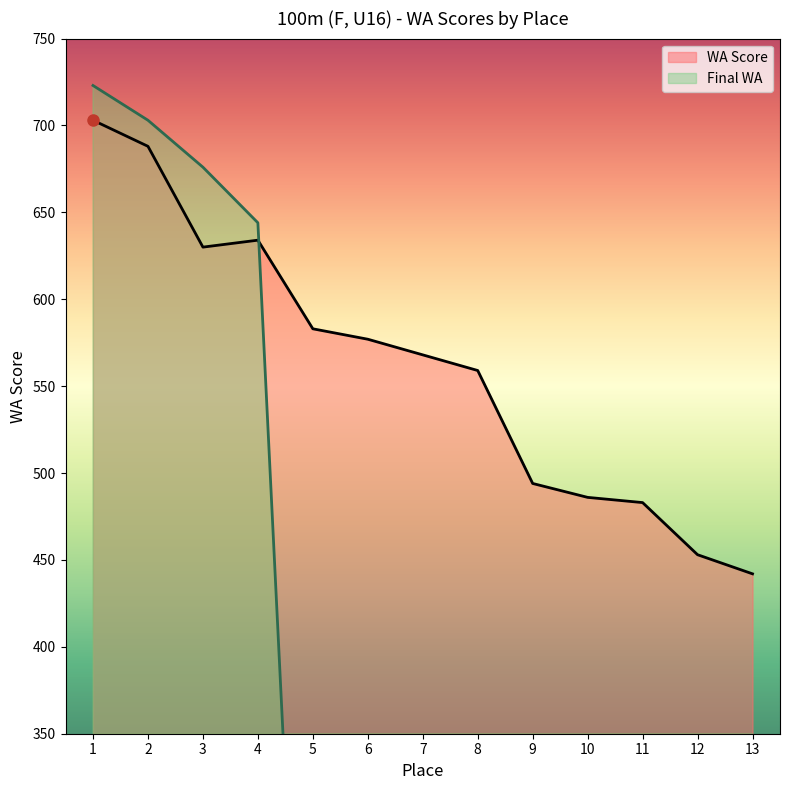

How many data points in Semifinal WA are above 0?

4